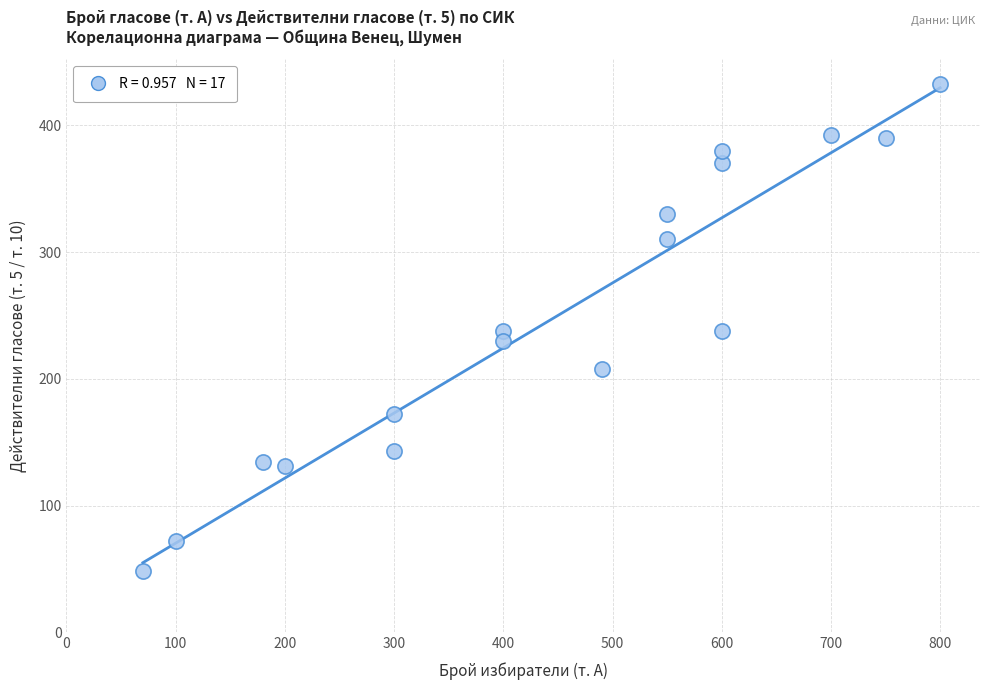

What is the range of X values (max minus min)?

730